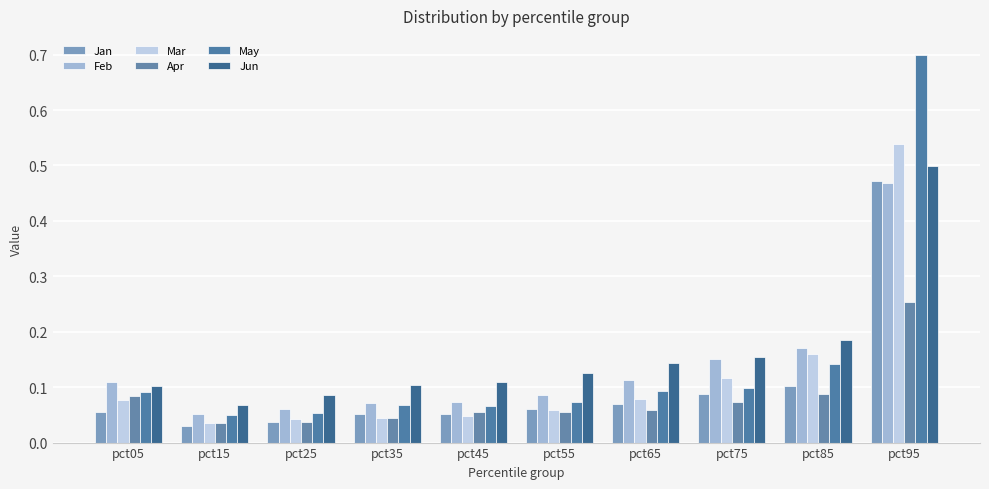

The Feb series shows 0.2 at pct85. True or false?

True